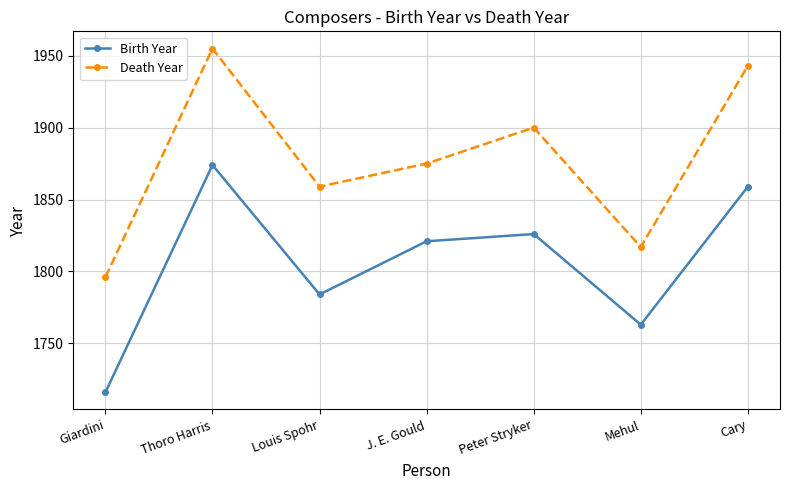

Is it true that Birth Year equals 796 at Thoro Harris?

False